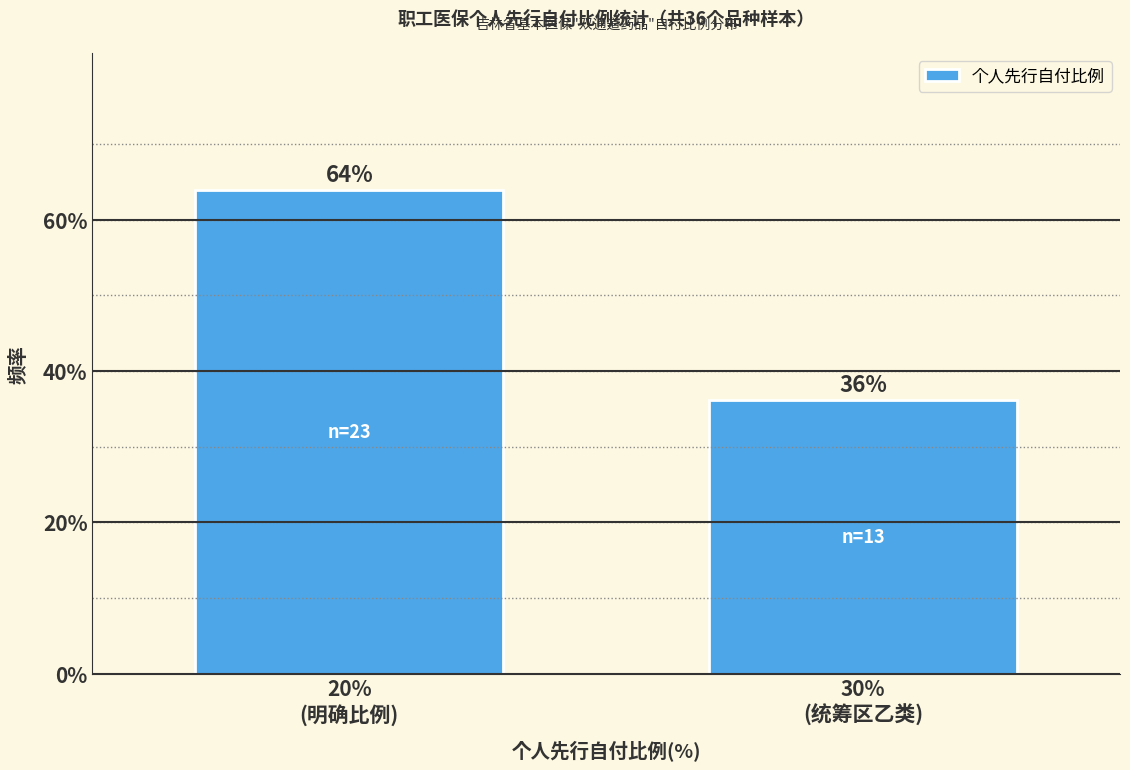

What is the value of the 1st bar from the left?

63.9